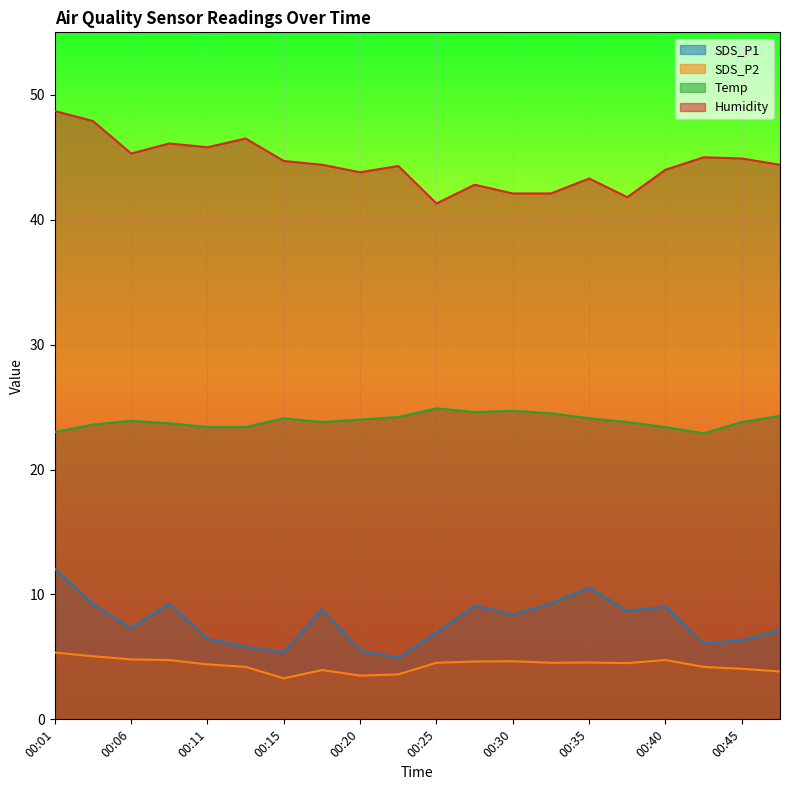

List the labels in order of SDS_P2 value, smallest first.

00:15, 00:20, 00:23, 00:47, 00:18, 00:45, 00:13, 00:43, 00:11, 00:38, 00:25, 00:33, 00:35, 00:28, 00:30, 00:08, 00:40, 00:06, 00:03, 00:01